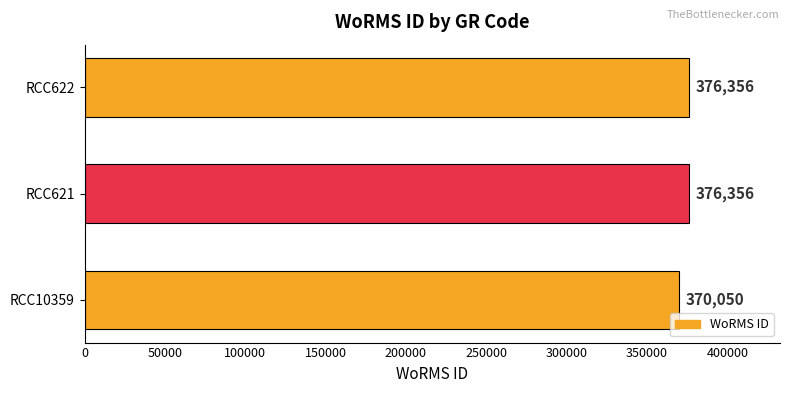

How many bars are there in total?

3